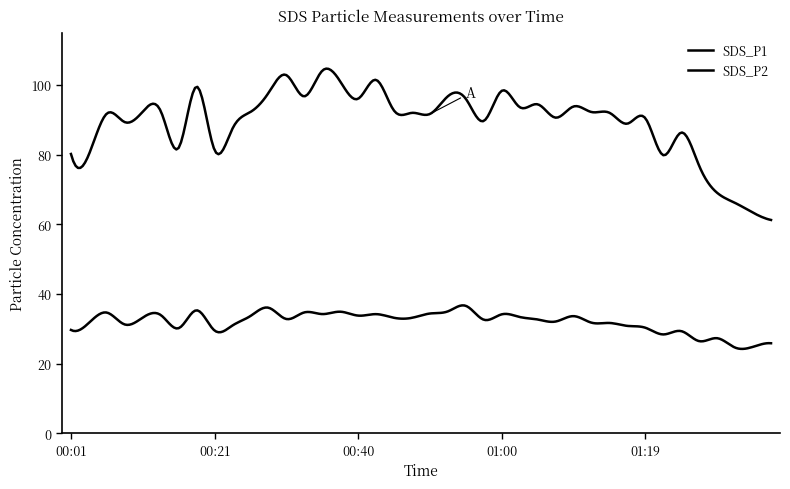

Reading left to right, transcribe all the data shown in this chart.

SDS_P1: 00:01=80.2	00:04=80.0	00:06=91.8	00:09=89.3	00:11=92.3	00:14=92.5	00:16=81.9	00:18=99.5	00:21=81.3	00:23=87.5	00:26=92.2	00:28=97.7	00:31=102.8	00:33=96.7	00:35=104.0	00:38=101.0	00:40=96.0	00:43=101.4	00:45=92.6	00:48=92.0	00:50=91.6	00:52=96.7	00:55=96.0	00:57=89.6	01:00=98.3	01:02=93.6	01:05=94.4	01:07=90.6	01:10=93.8	01:12=92.2	01:14=92.0	01:17=88.8	01:19=90.4	01:22=79.8	01:25=86.3	01:27=76.7	01:30=69.0	01:32=66.1	01:34=63.3	01:37=61.2
SDS_P2: 00:01=29.7	00:04=31.7	00:06=34.6	00:09=31.2	00:11=33.2	00:14=34.0	00:16=30.2	00:18=35.3	00:21=29.5	00:23=30.9	00:26=33.7	00:28=36.0	00:31=32.8	00:33=34.7	00:35=34.2	00:38=34.9	00:40=33.8	00:43=34.2	00:45=33.1	00:48=33.1	00:50=34.4	00:52=35.0	00:55=36.6	00:57=32.6	01:00=34.1	01:02=33.4	01:05=32.7	01:07=32.1	01:10=33.6	01:12=31.8	01:14=31.7	01:17=30.8	01:19=30.3	01:22=28.4	01:25=29.3	01:27=26.4	01:30=27.3	01:32=24.6	01:34=24.8	01:37=25.9